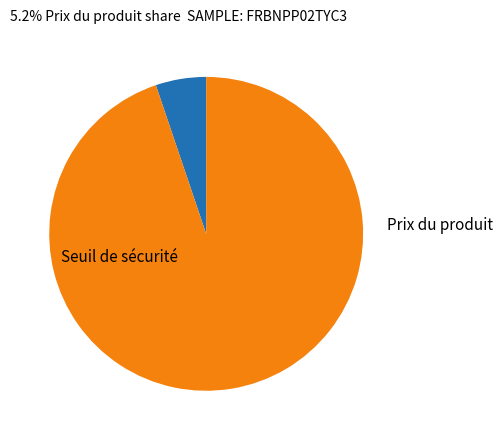

Is there a majority slice in this chart?

Yes